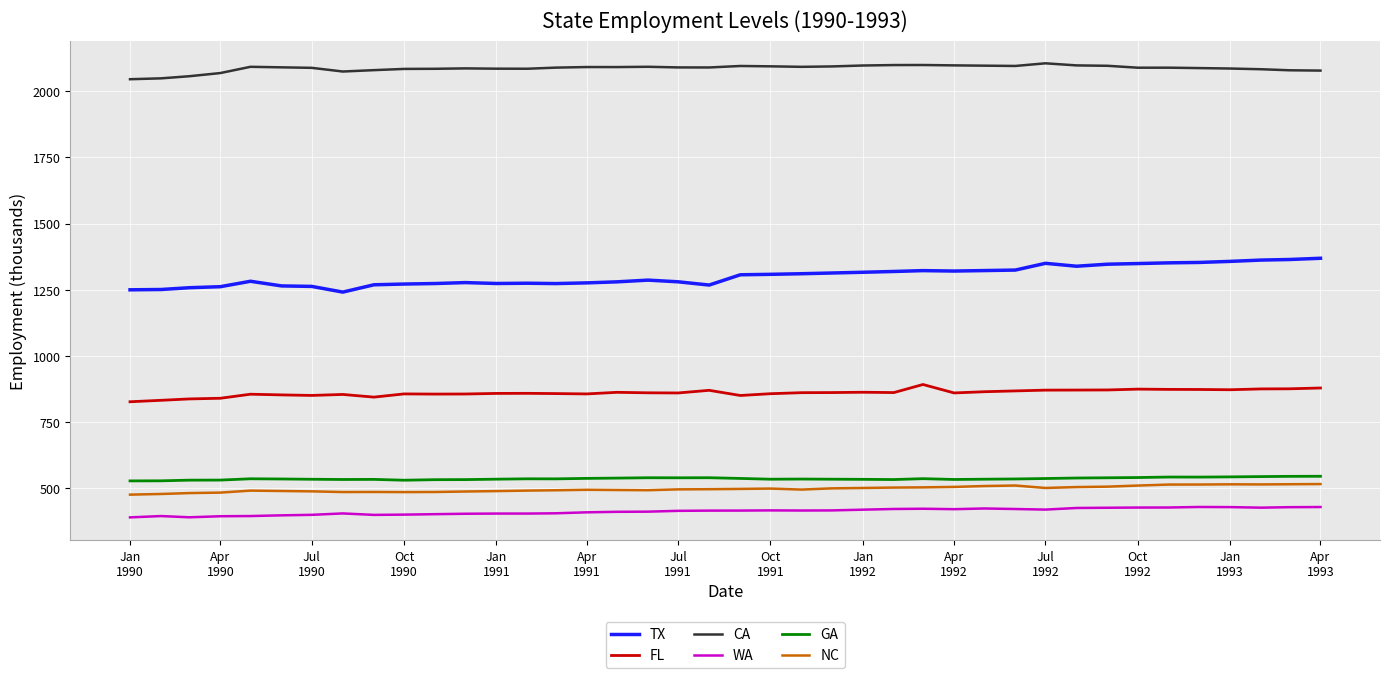

Which series has the widest spread of values?

TX